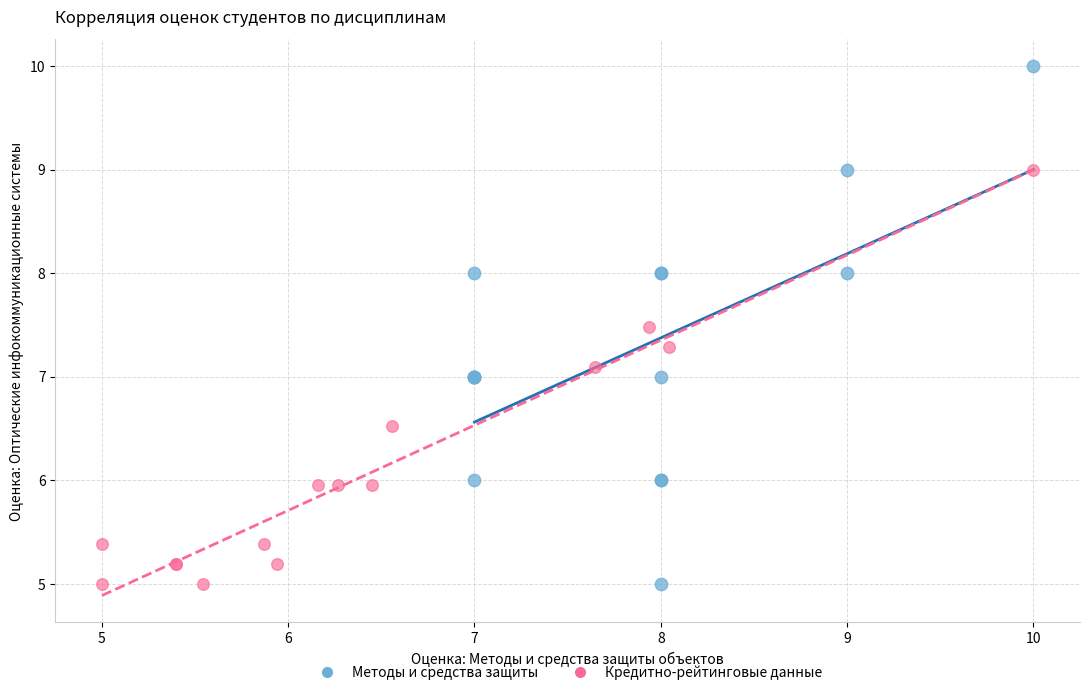

Which series has the largest Y range (max minus min)?

Методы и средства защиты